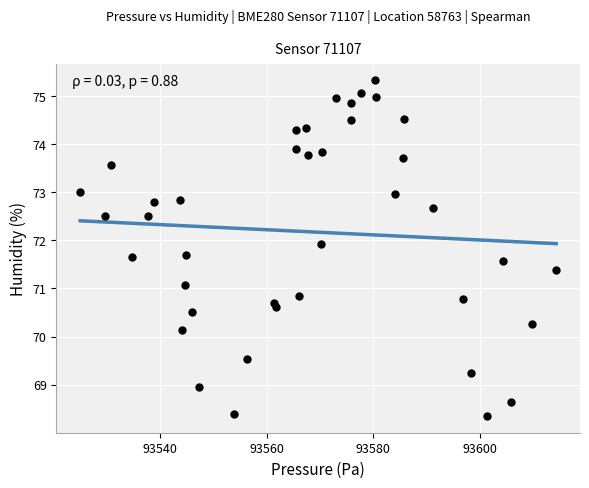

What is the range of Y values (max minus min)?

7.0